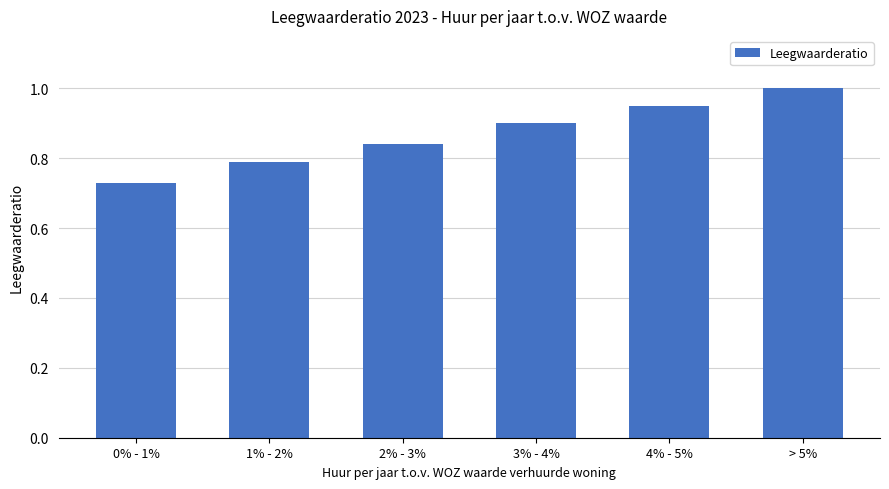

Count the values in the range 0 to 1.

6